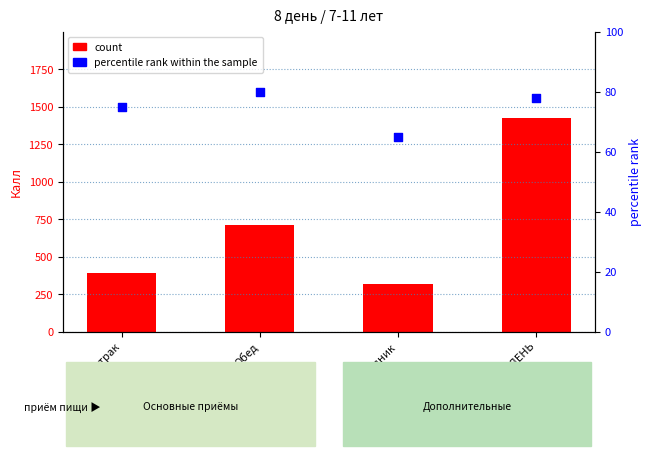

At how many categories does at least one series exceed 1261?

1